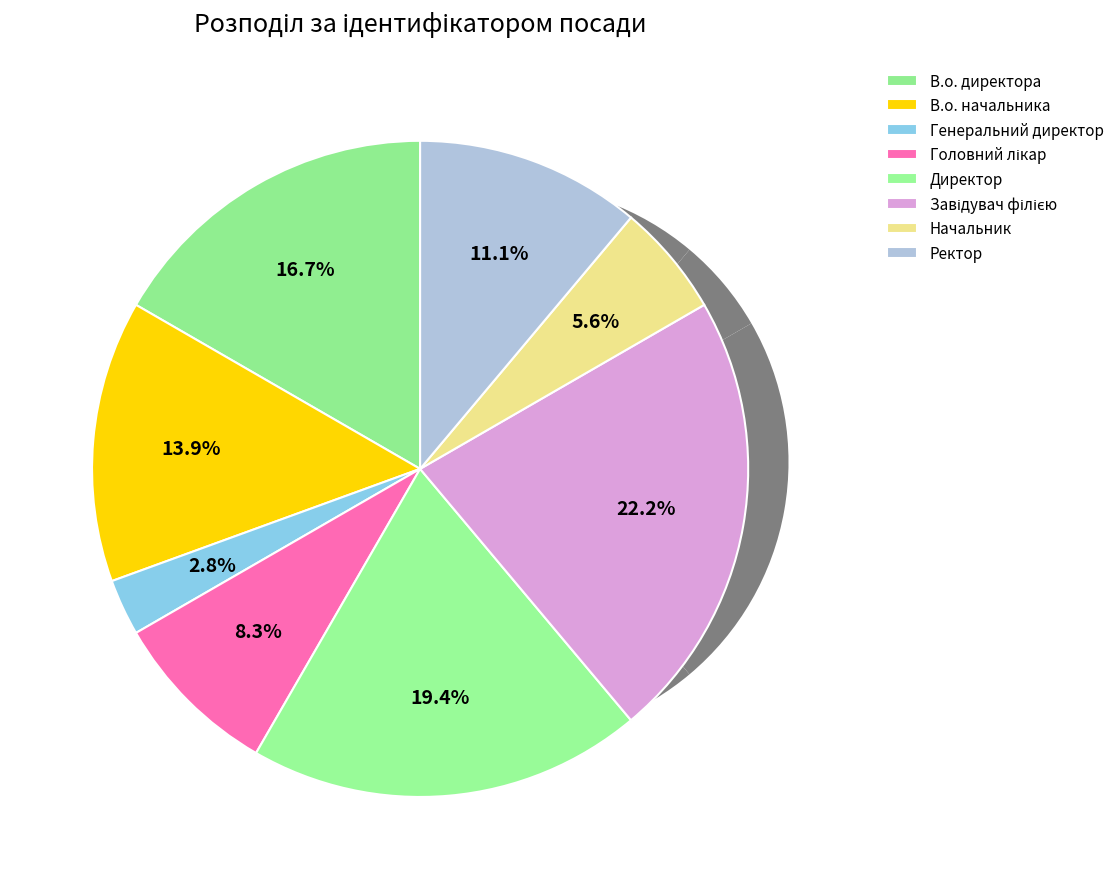

Rank the categories by value from lowest to highest.

Генеральний директор, Начальник, Головний лікар, Ректор, В.о. начальника, В.о. директора, Директор, Завідувач філією